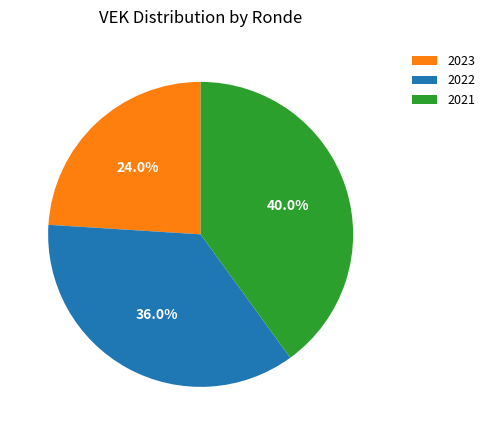

What is the smallest slice in the pie chart?

2023